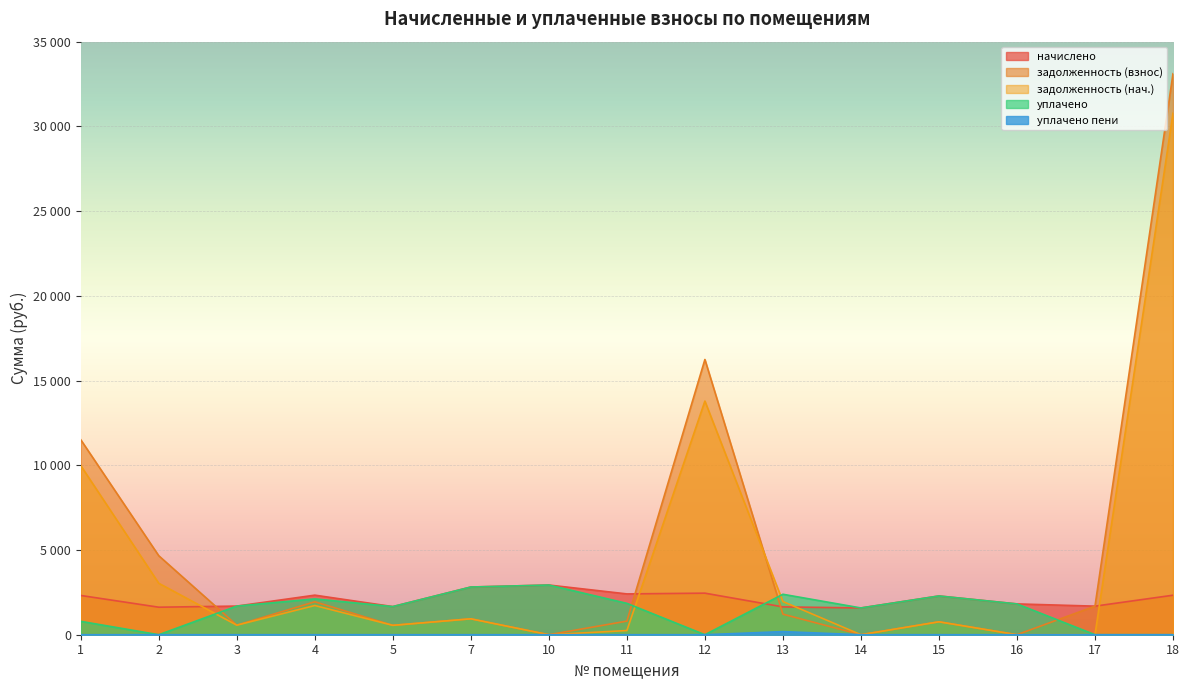

What is the total value across all series at 13?

7384.6